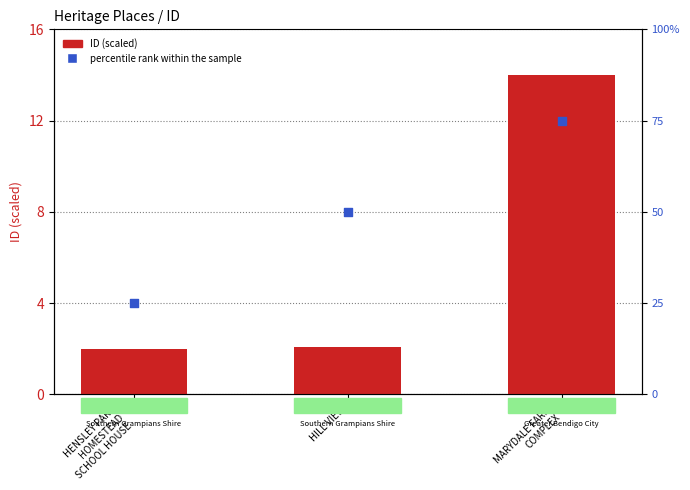

What are all the series names shown in the legend?

ID (scaled), percentile rank within the sample